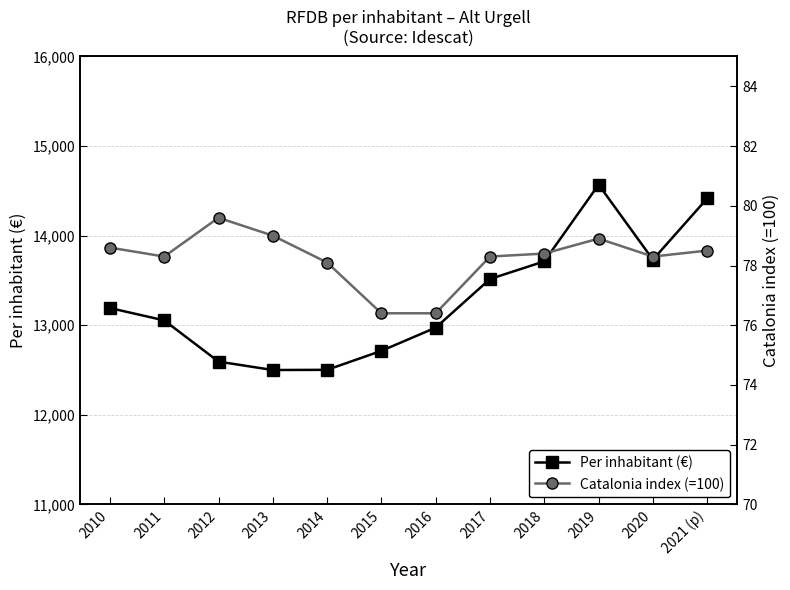

Where does the Per inhabitant (€) series first go above 13192?

2017